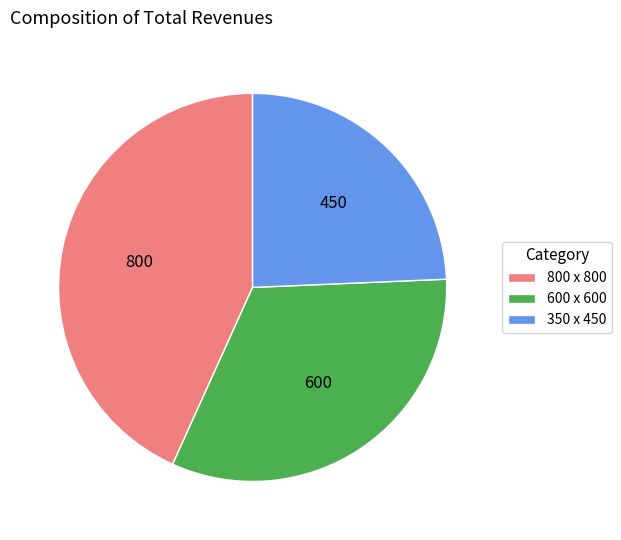

Rank the categories by value from highest to lowest.

800 x 800, 600 x 600, 350 x 450